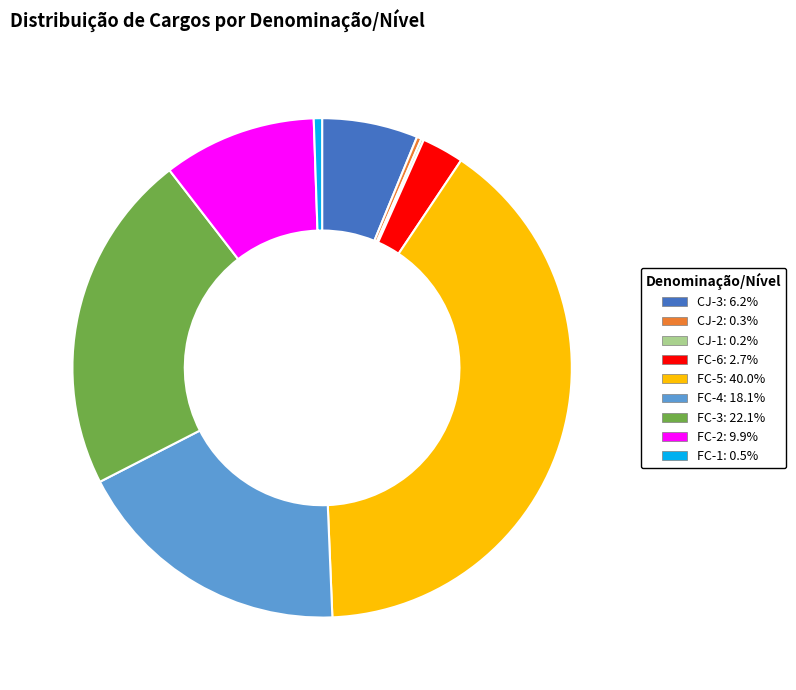

Which has a higher value, CJ-3 or FC-3?

FC-3